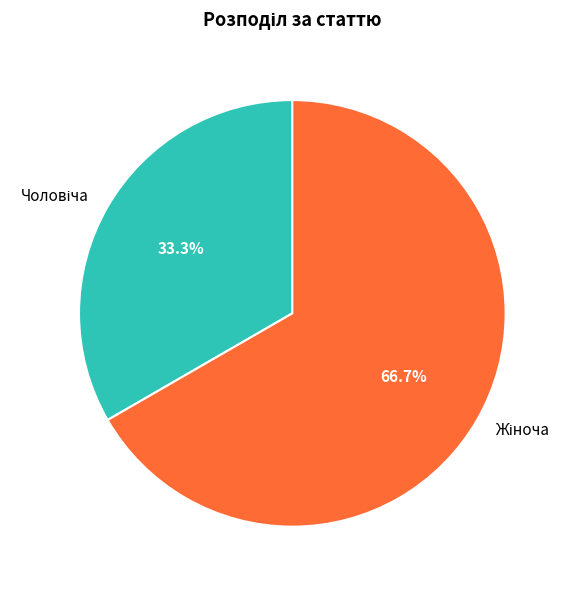

Does any single category account for the majority?

Yes